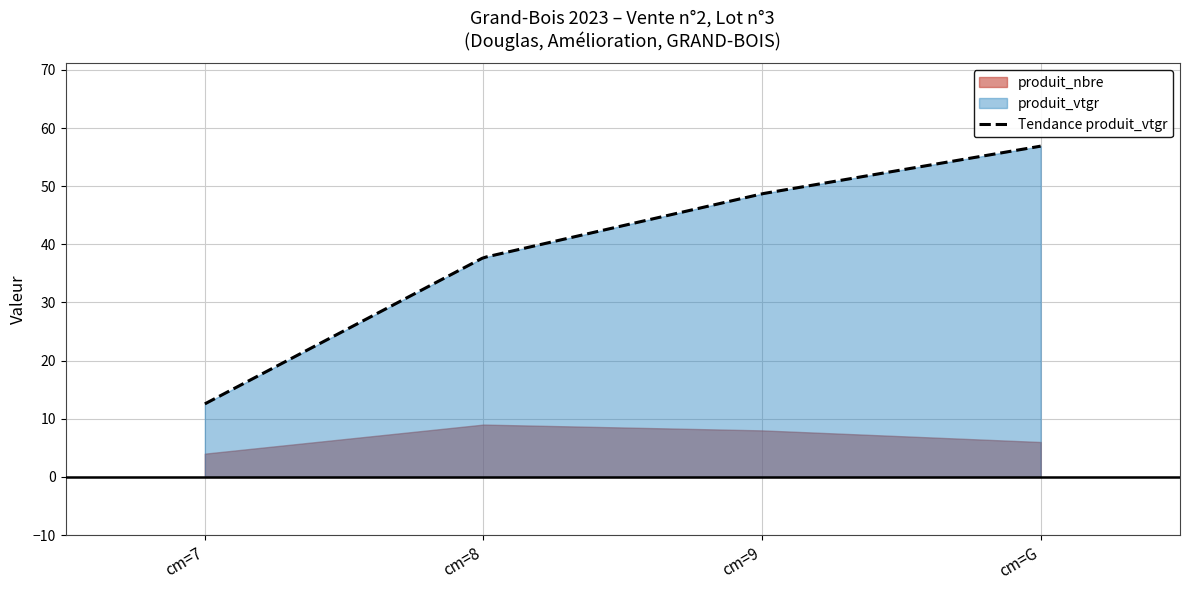

How many produit_nbre values are between 6 and 9?

3